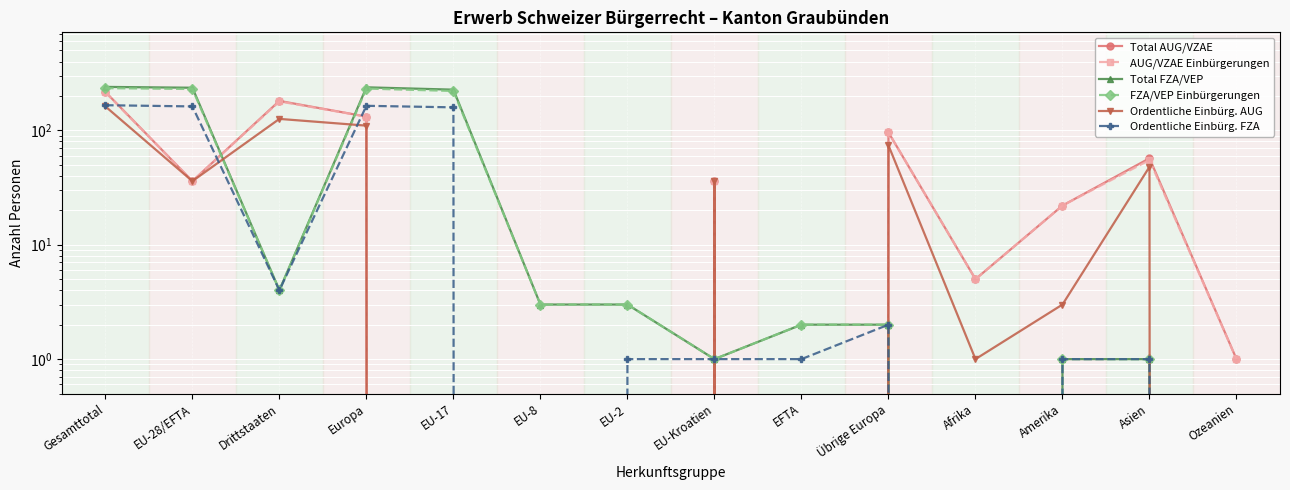

Between EU-Kroatien and Europa, which is larger?

Europa